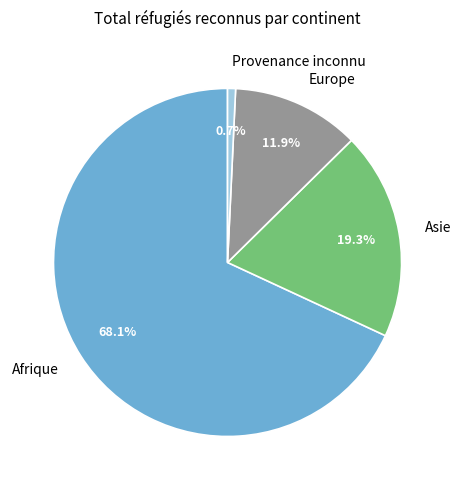

To the nearest percent, what is the difference between the Provenance inconnu and Asie slice percentages?

19%